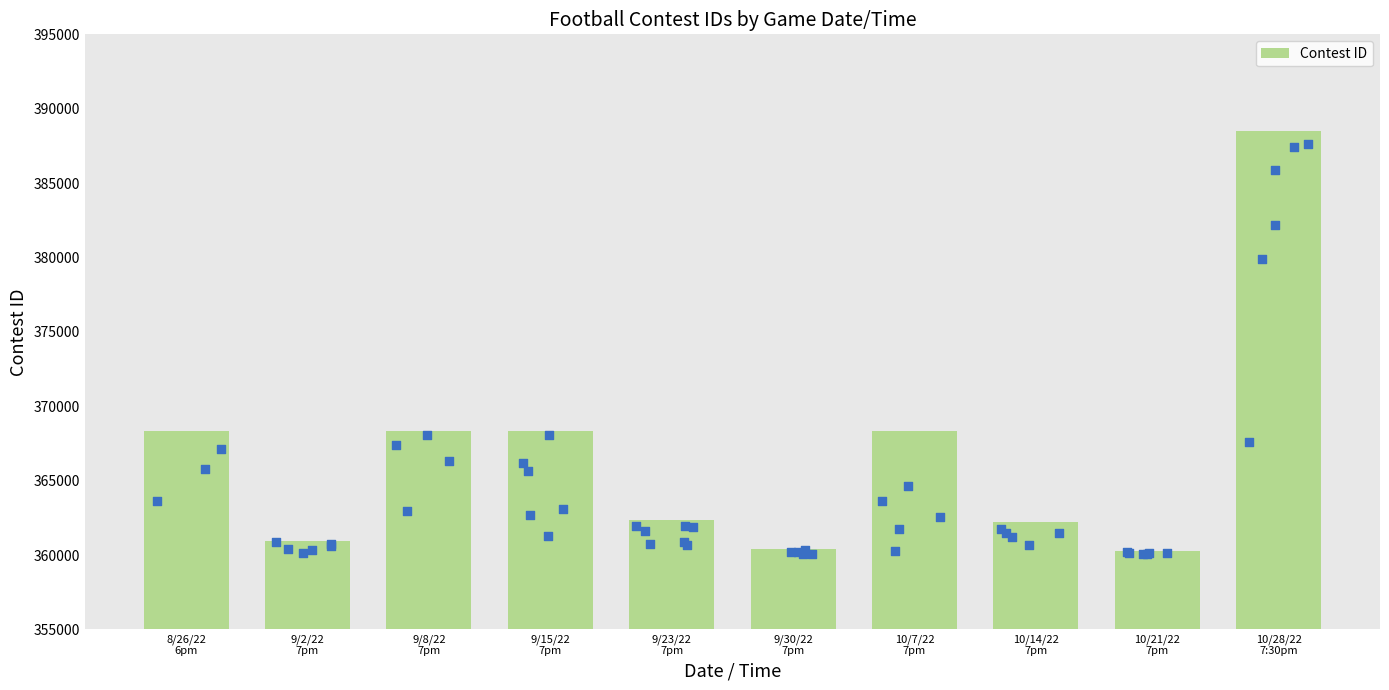

Which has a higher value, 10/7/22
7pm or 9/15/22
7pm?

10/7/22
7pm